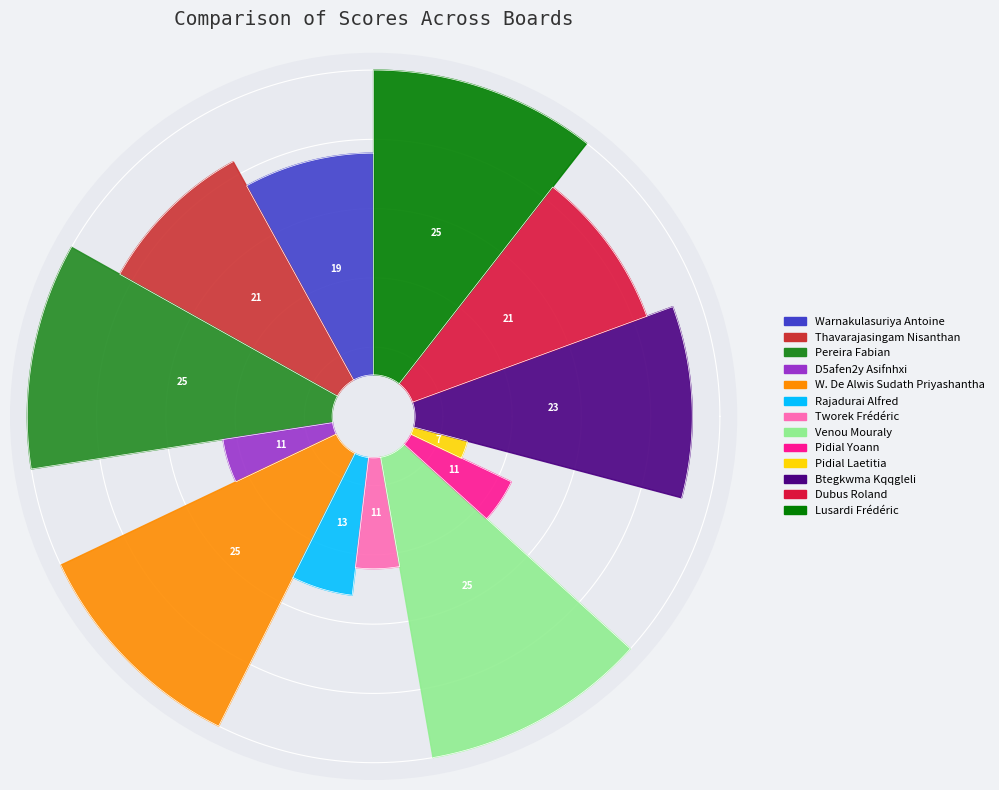

Does Dubus Roland represent more than half of the total?

No